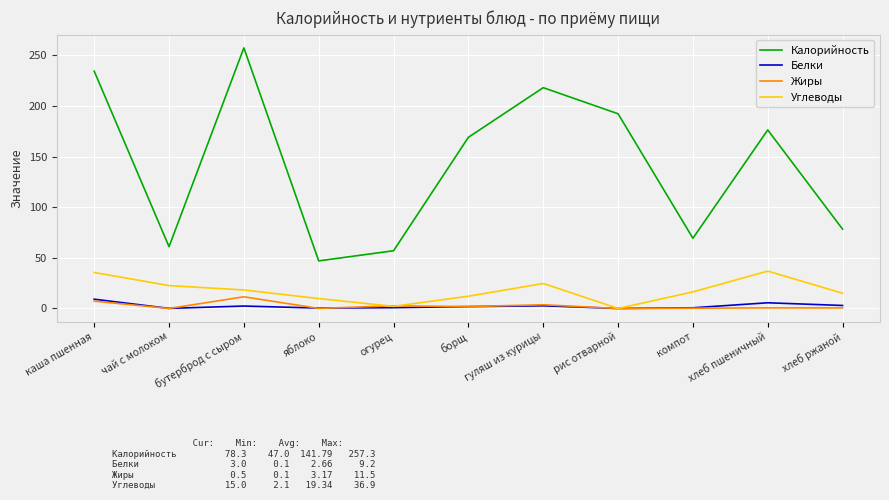

True or false: Калорийность and Углеводы cross at least once.

False